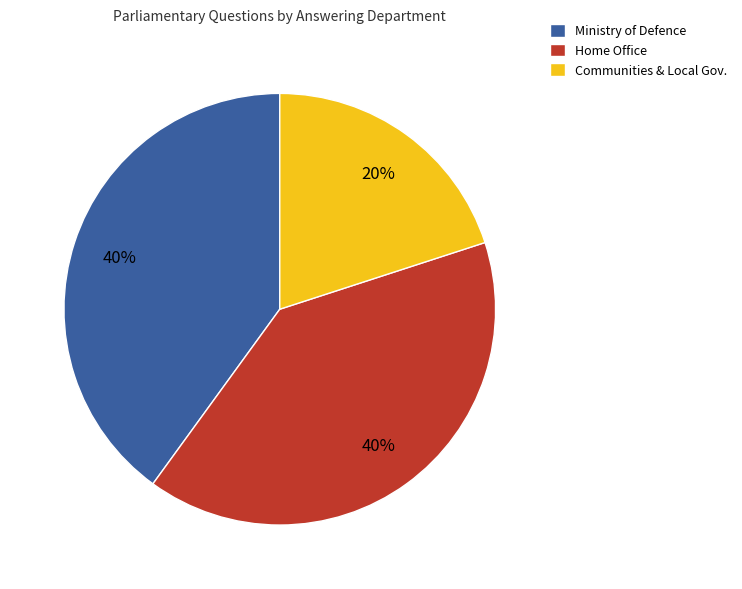

Does any single category account for the majority?

No